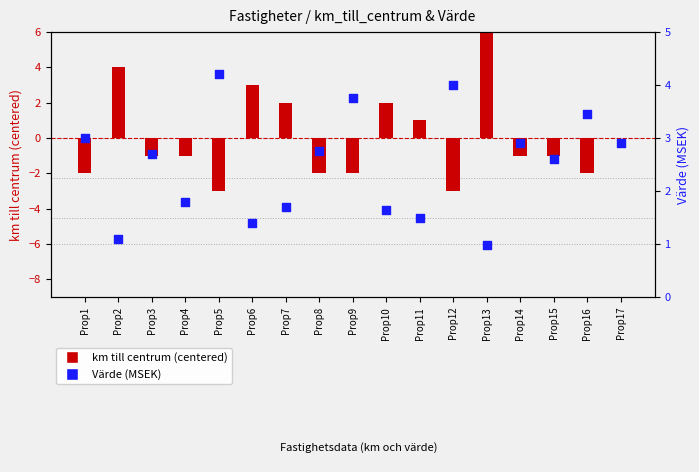

Which series contains the lowest Y value?

km till centrum (centered)